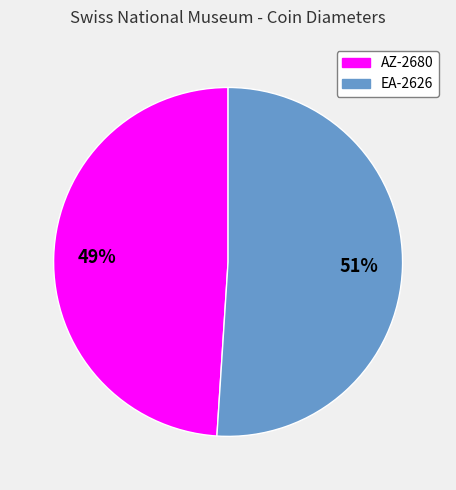

Do AZ-2680 and EA-2626 together represent more than half of the pie?

Yes